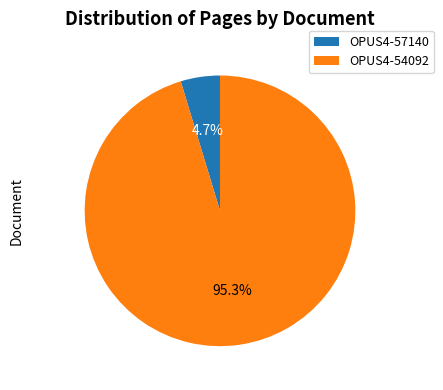

How much of the chart is everything except OPUS4-57140?

95.3%